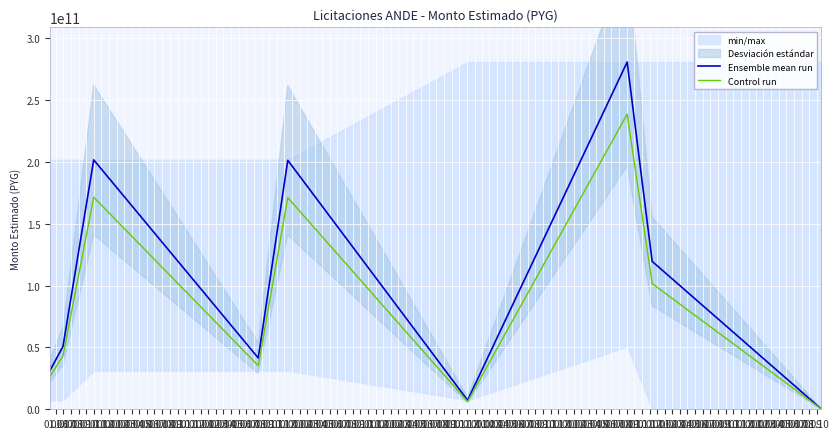

Read the Control run value at 01.10.

170988976020.0